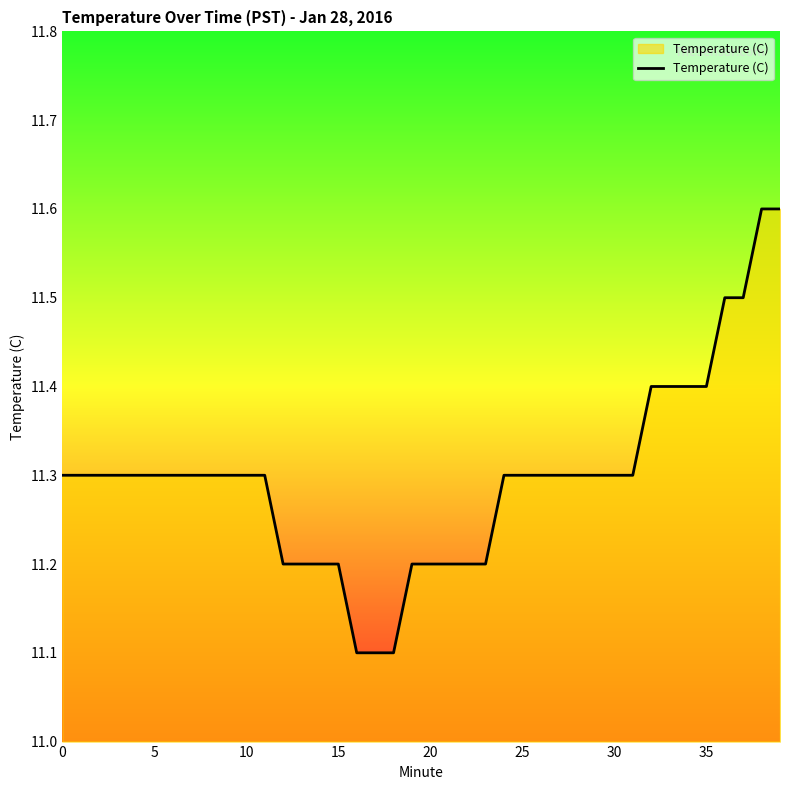

What is the minimum value shown in the chart?

11.1